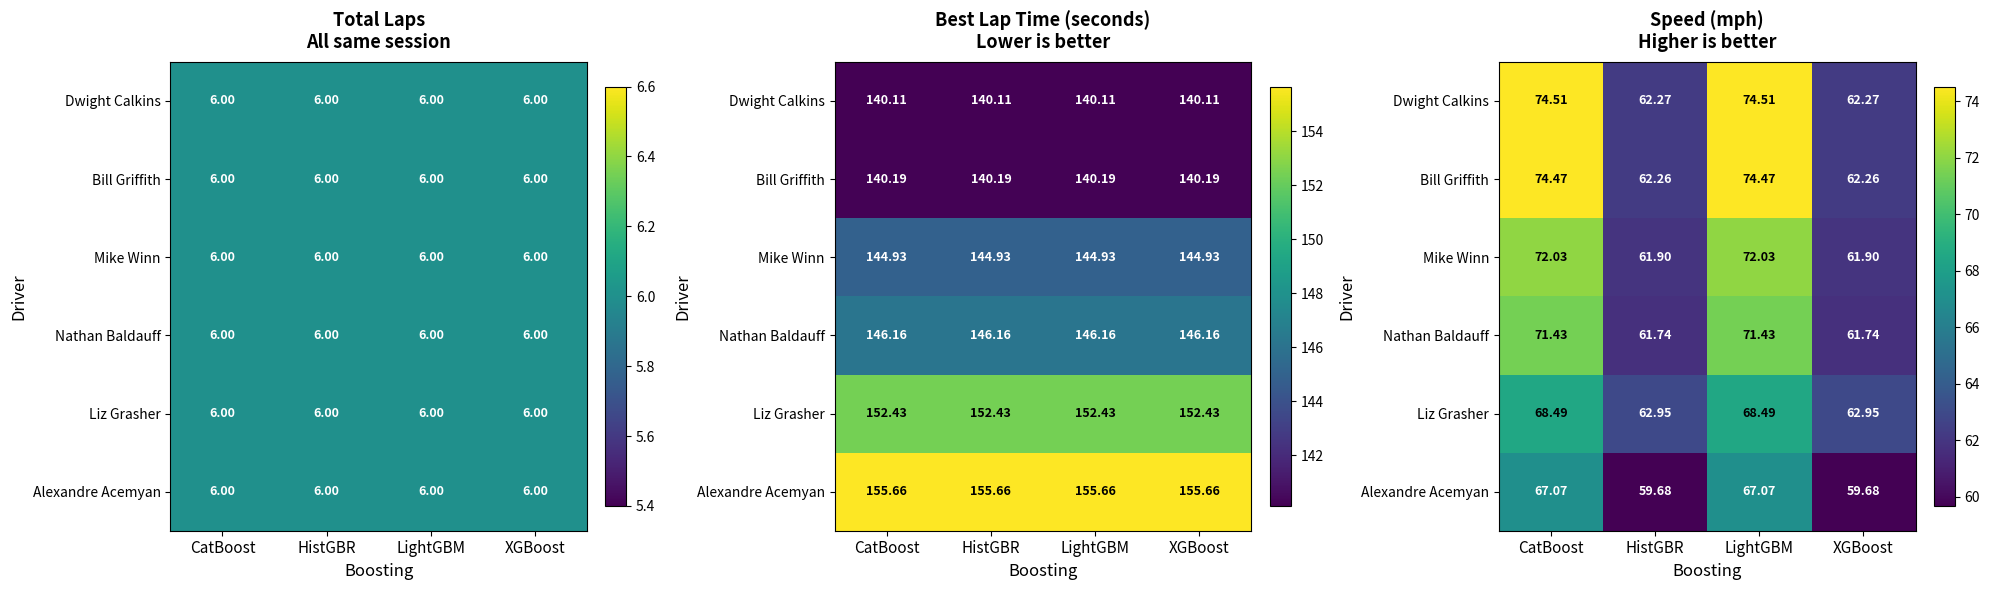

True or false: Liz Grasher has a value of 88.2 at HistGBR.

False